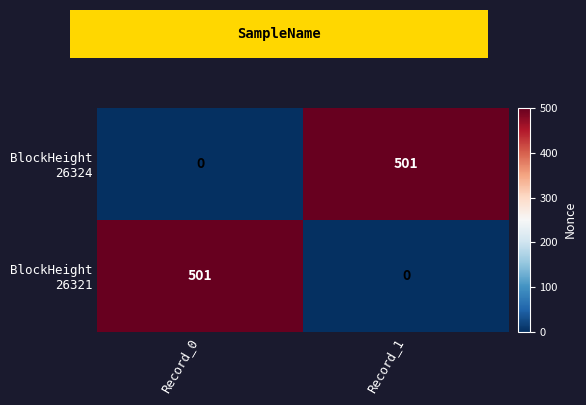

What is the difference between the highest and lowest values at Record_1?

501